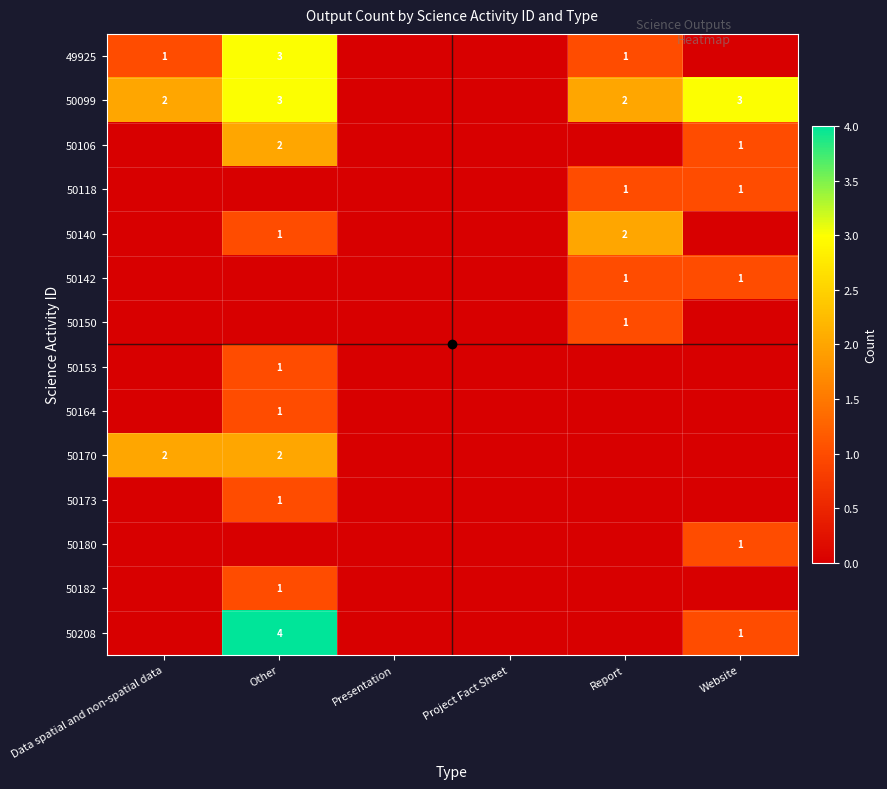

How many values in 50182 are above zero?

1